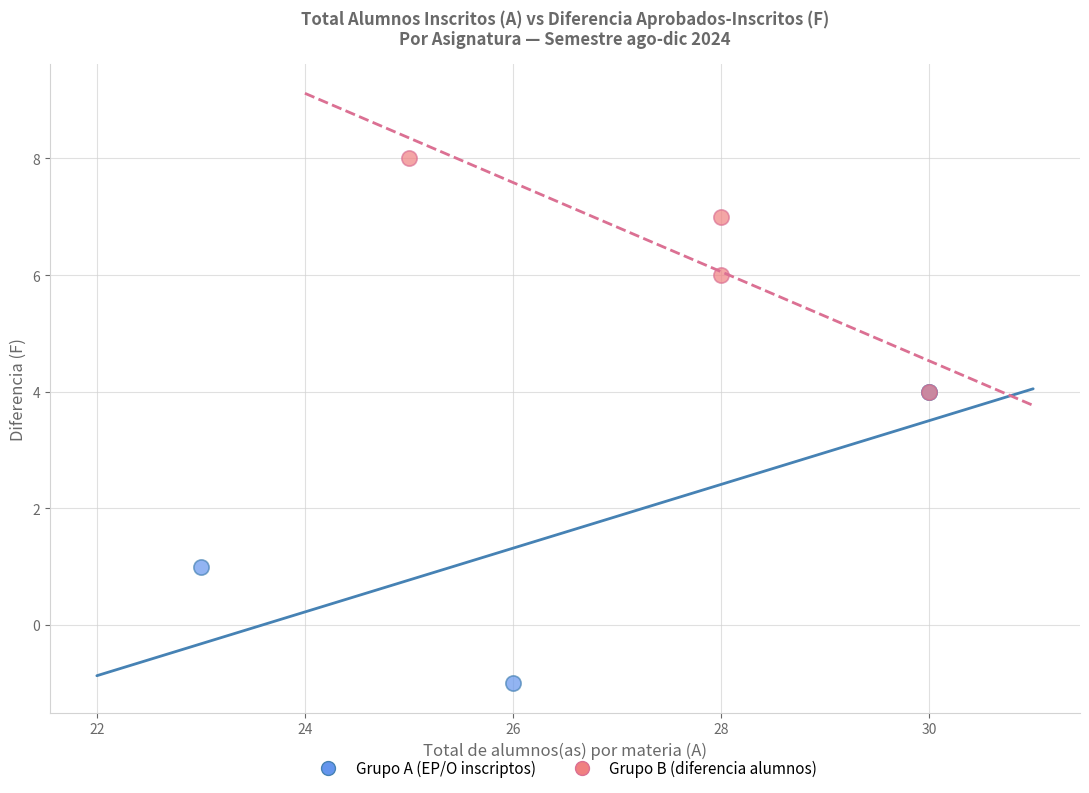

Which series contains the lowest Y value?

Grupo A (EP/O inscriptos)